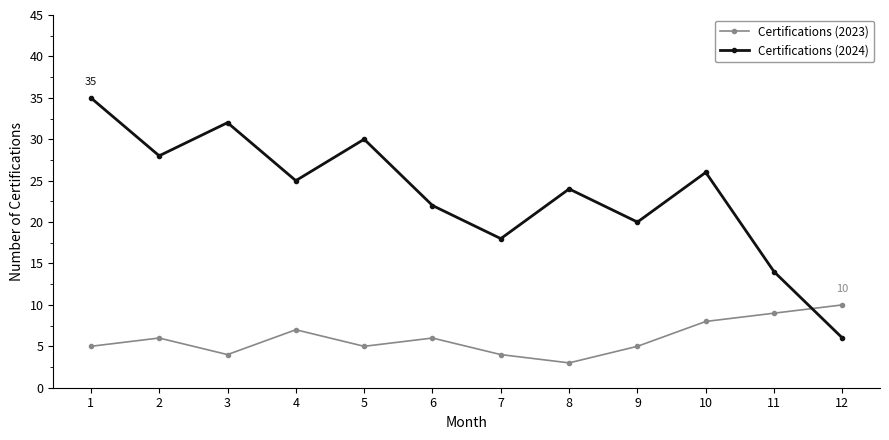

How many interior local valleys does the Certifications (2024) series have?

4